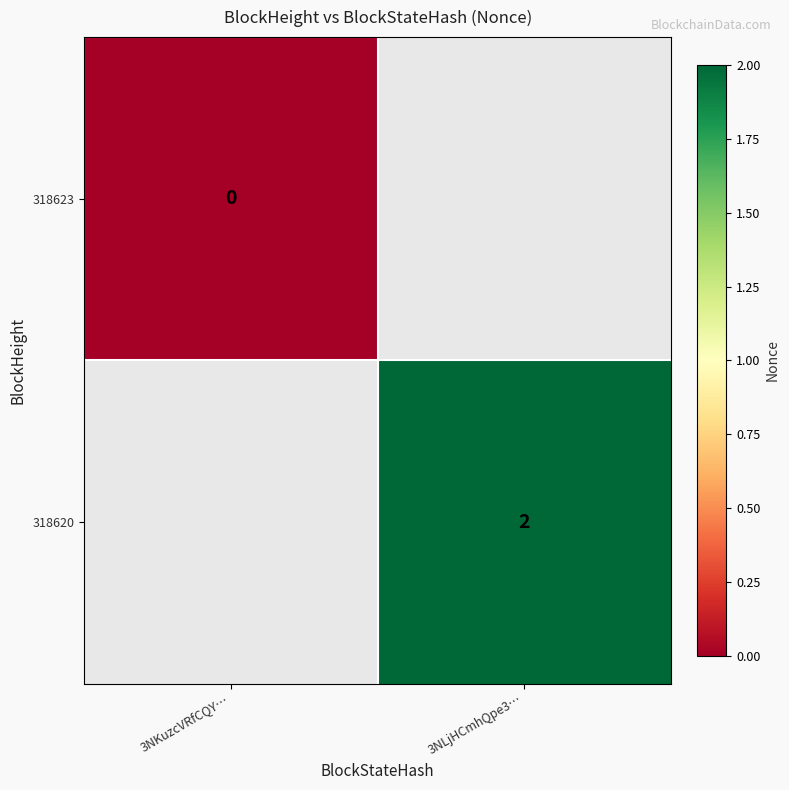

True or false: 318620 has a value of 2 at 3NLjHCmhQpe3….

True